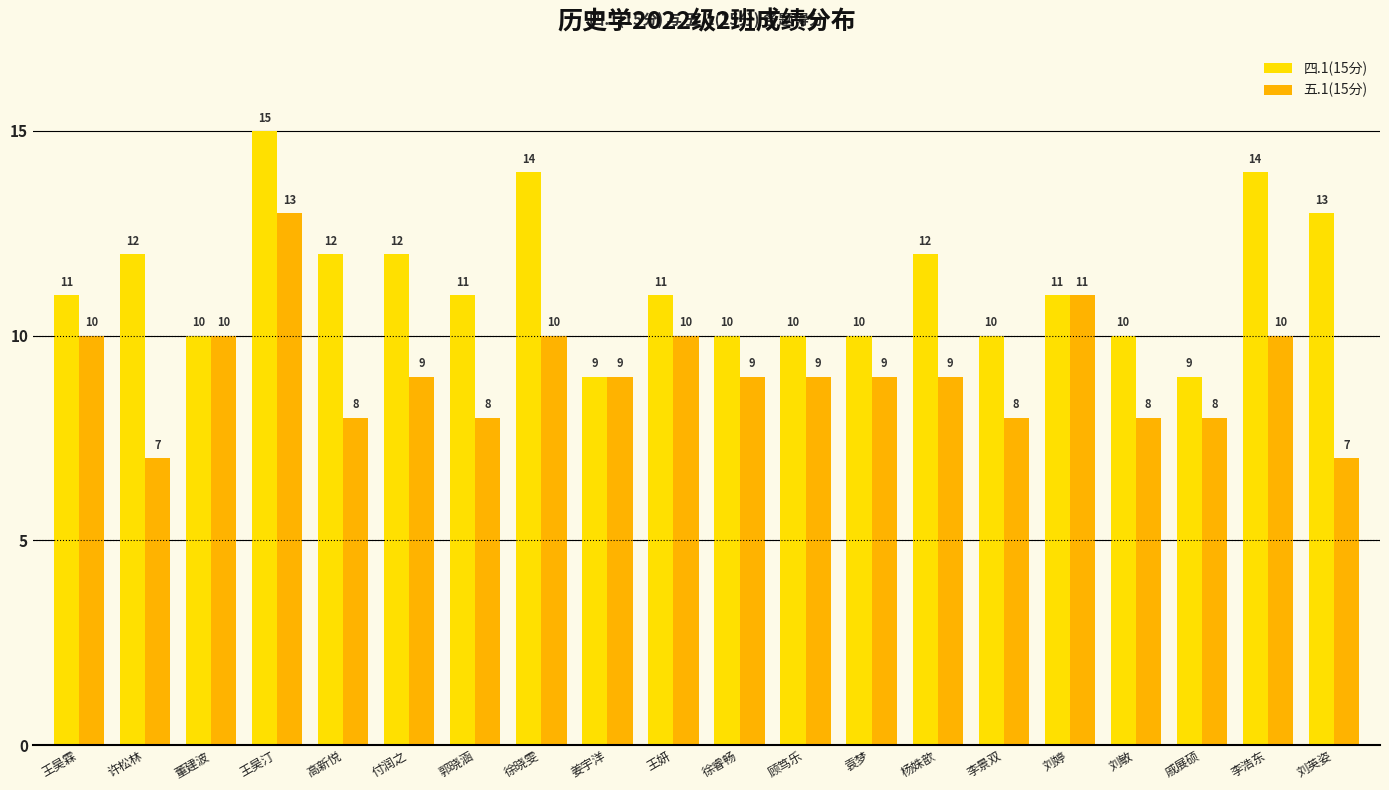

At 付润之, list the series in order from largest to smallest.

四.1(15分), 五.1(15分)